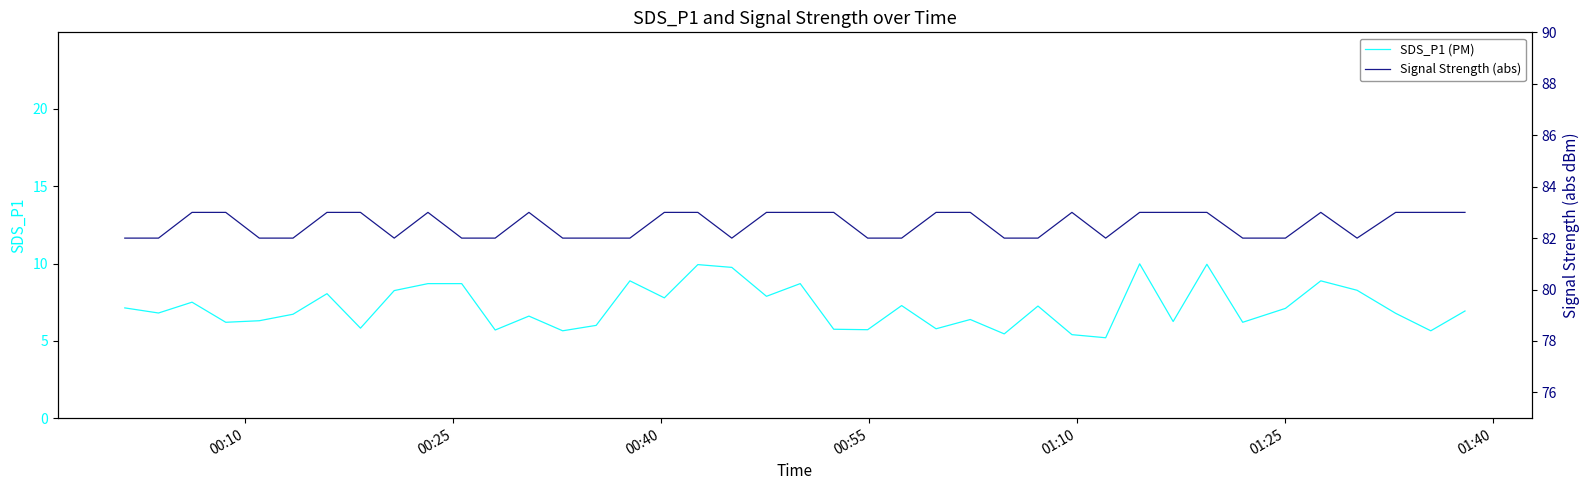

What is the difference between the second highest and second lowest values in the SDS_P1 (PM) series?

4.5